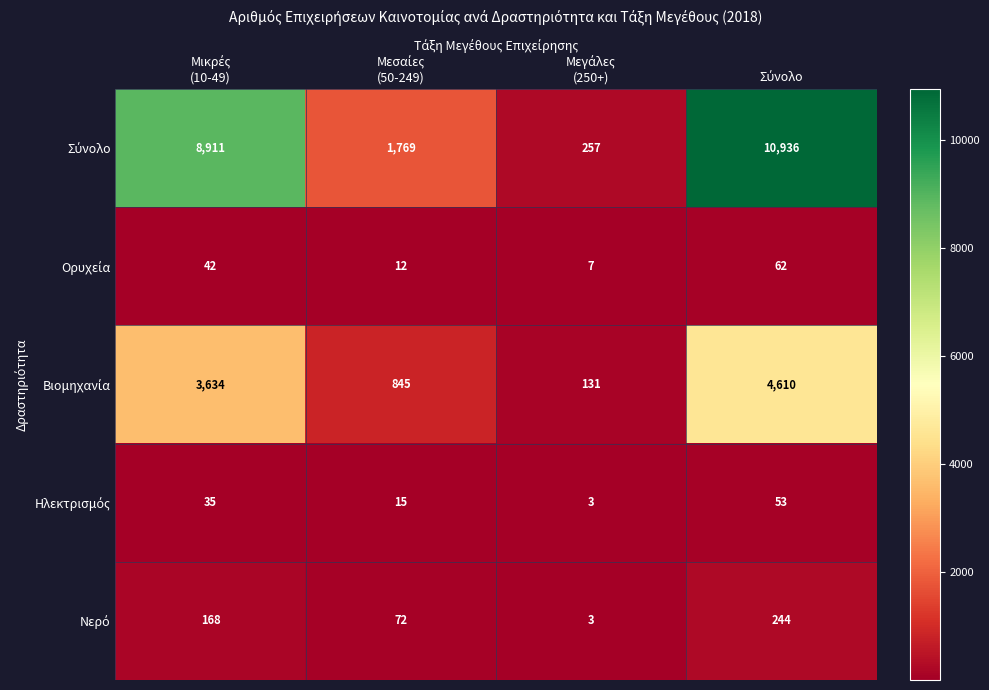

What is the maximum value shown in the chart?

10936